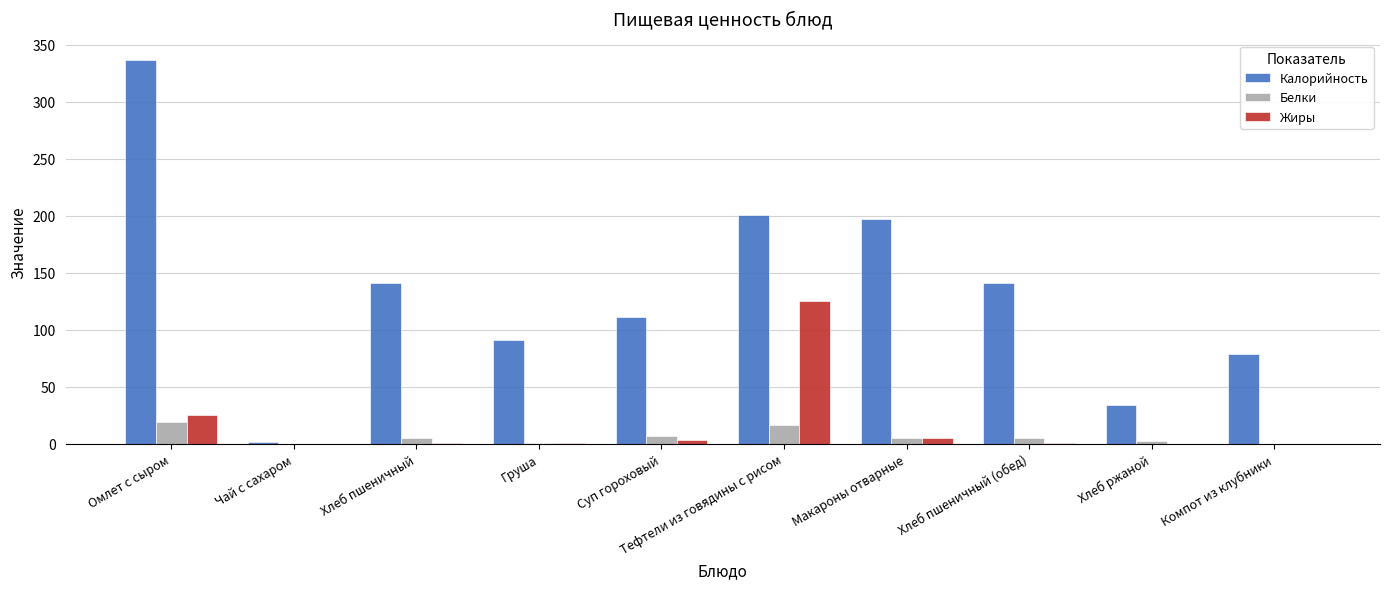

What is the average value of the Жиры series?

16.1